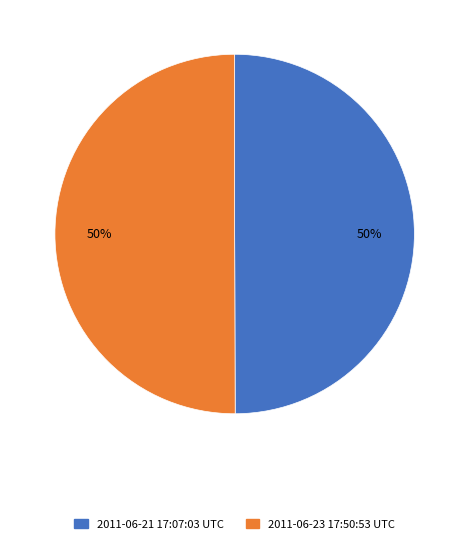

Count the number of slices in the pie.

2